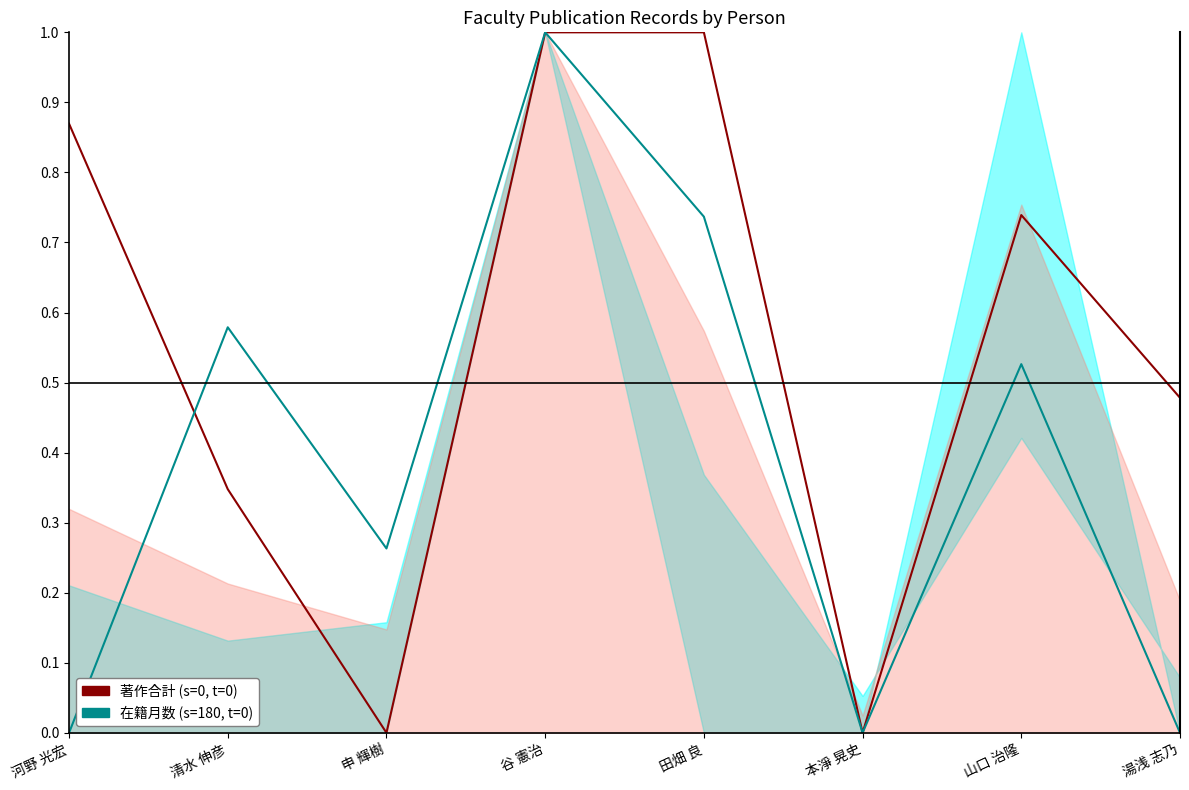

What is the label of the 5th point from the left?

田畑 良